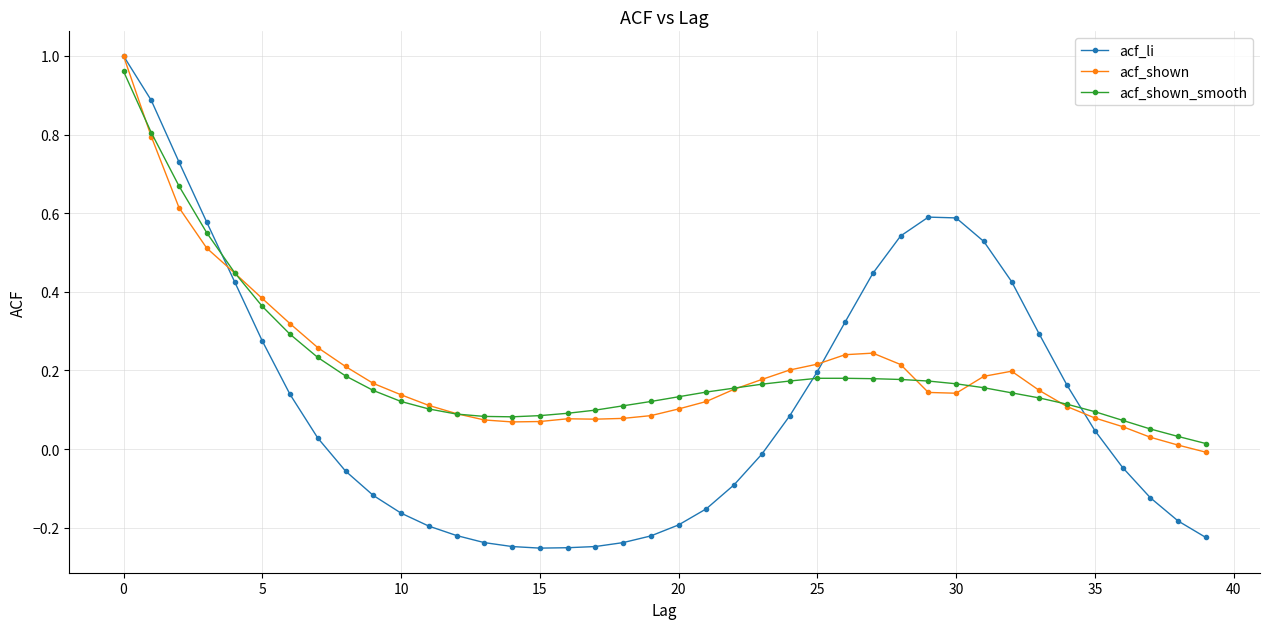

How many intersections are there between acf_li and acf_shown_smooth?

3